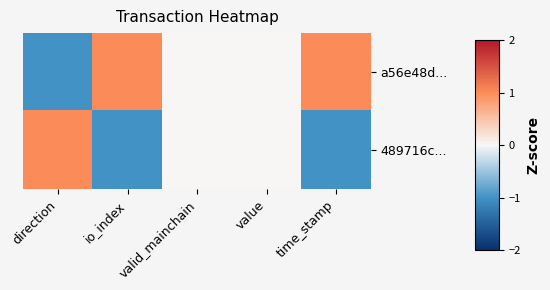

What is the minimum value shown in the chart?

-1